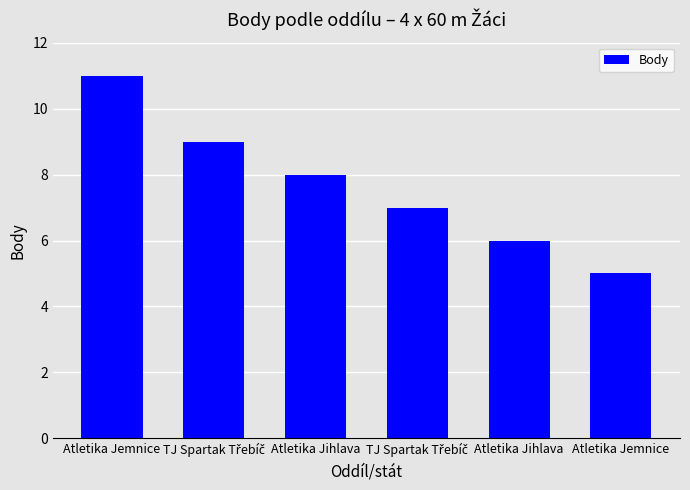

How many data points are less than 8?

3